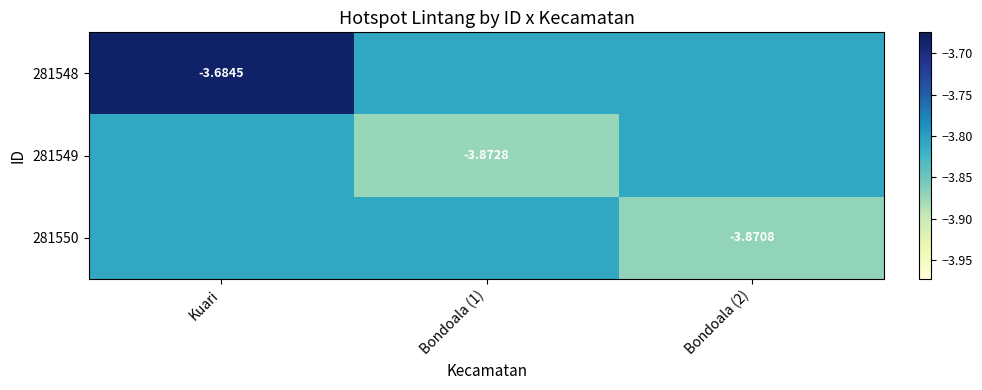

At which label is 281548 closest to -3?

Kuari